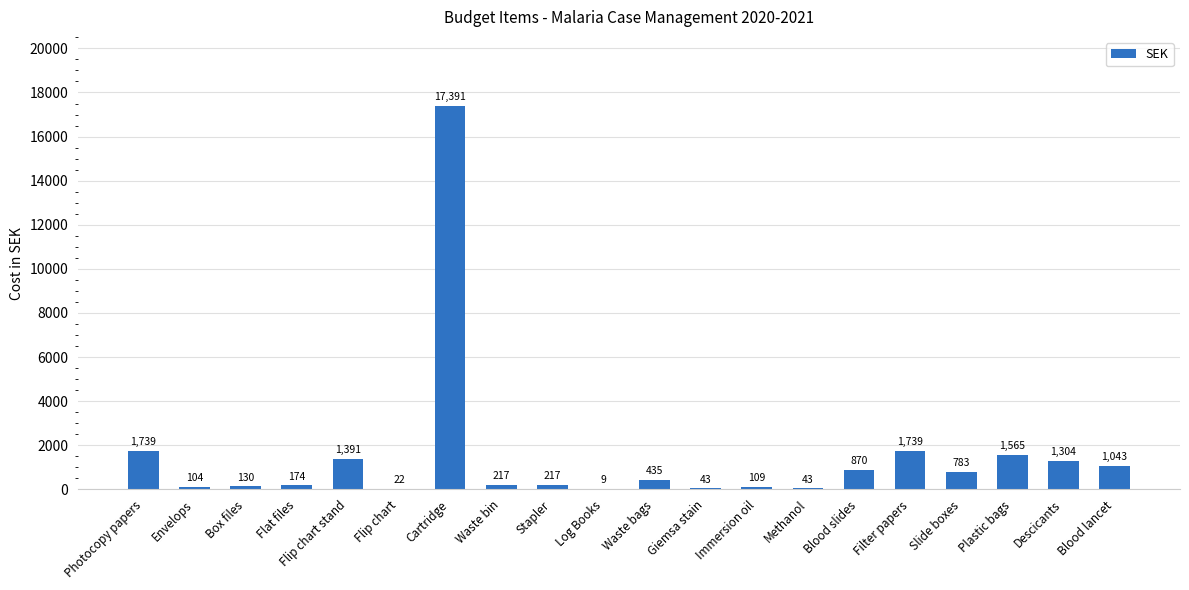

Approximately how many times larger is the value at Immersion oil compared to Plastic bags?

0.1